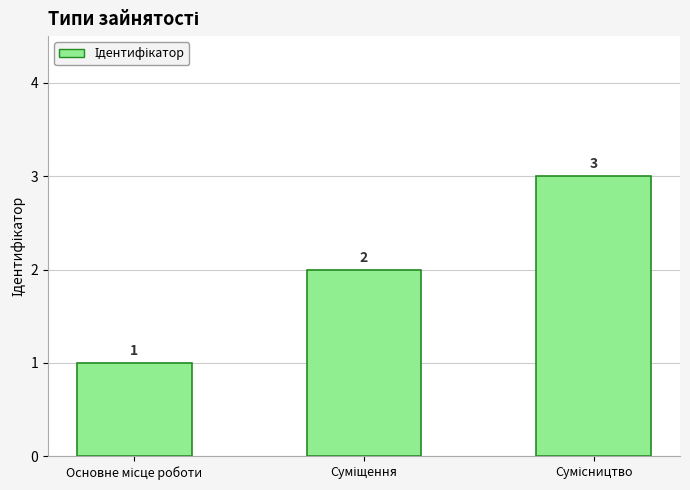

What is the value of the 3rd bar from the left?

3